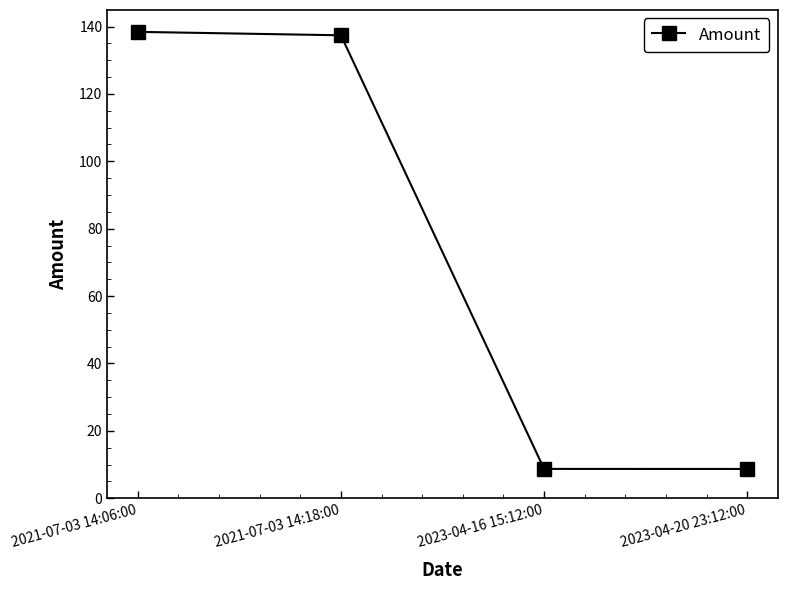

How many data points are above 137?

2